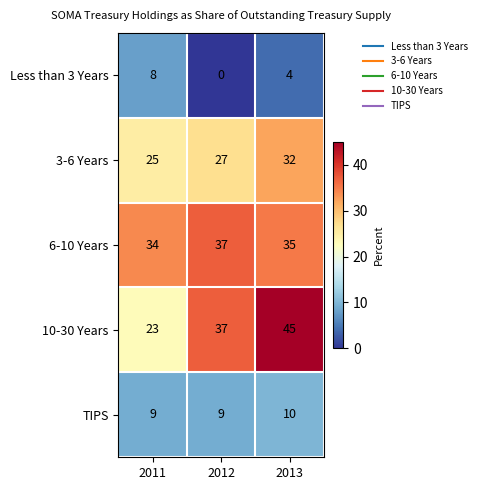

Between 2011 and 2013, which series saw the biggest shift?

10-30 Years